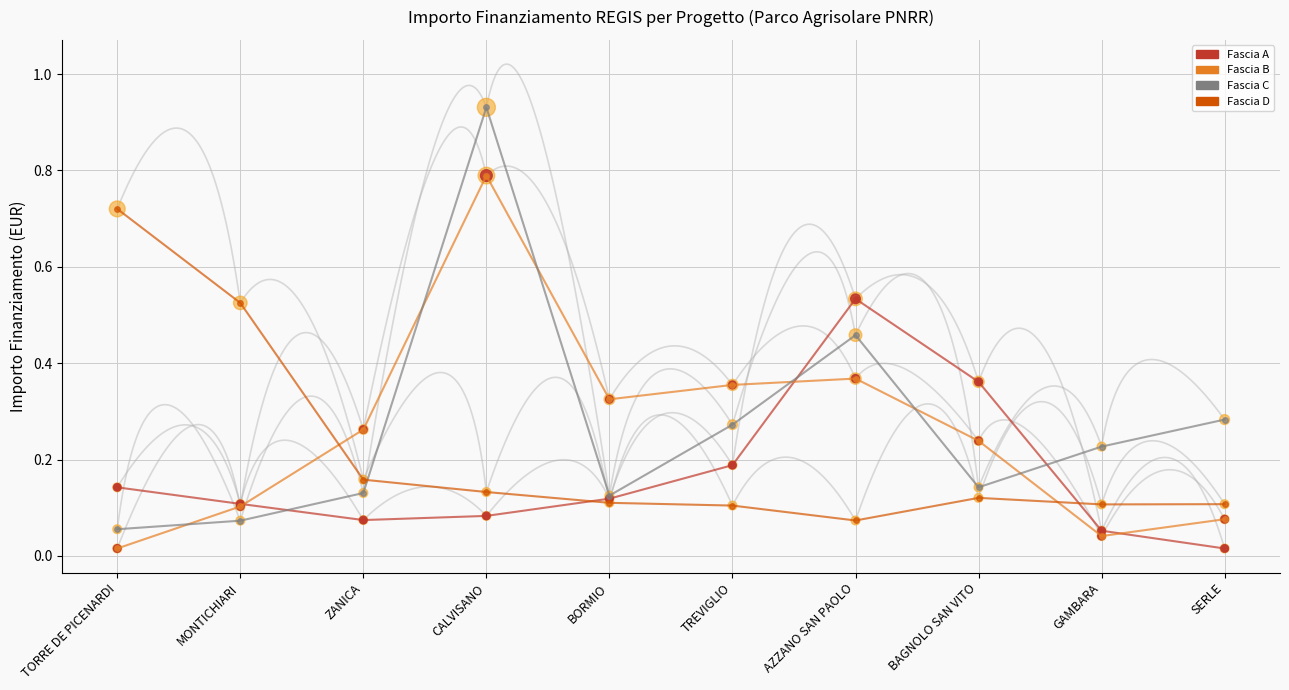

Is the value of Fascia A at CALVISANO greater than the value of Fascia C at GAMBARA?

No